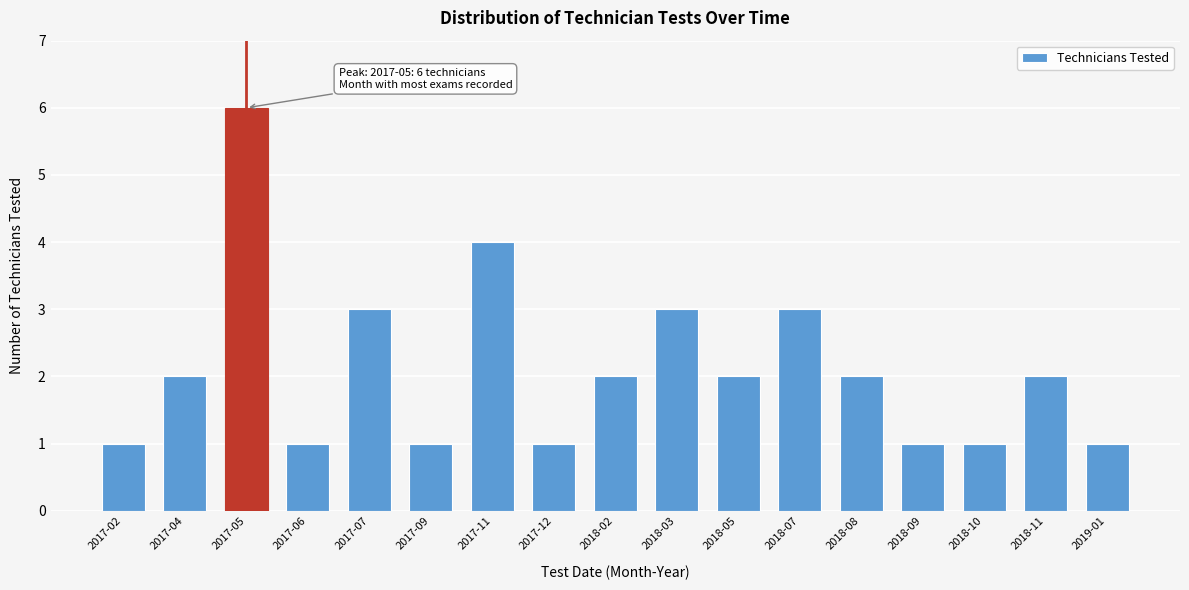

Reading left to right, transcribe all the data shown in this chart.

2017-02=1	2017-04=2	2017-05=6	2017-06=1	2017-07=3	2017-09=1	2017-11=4	2017-12=1	2018-02=2	2018-03=3	2018-05=2	2018-07=3	2018-08=2	2018-09=1	2018-10=1	2018-11=2	2019-01=1